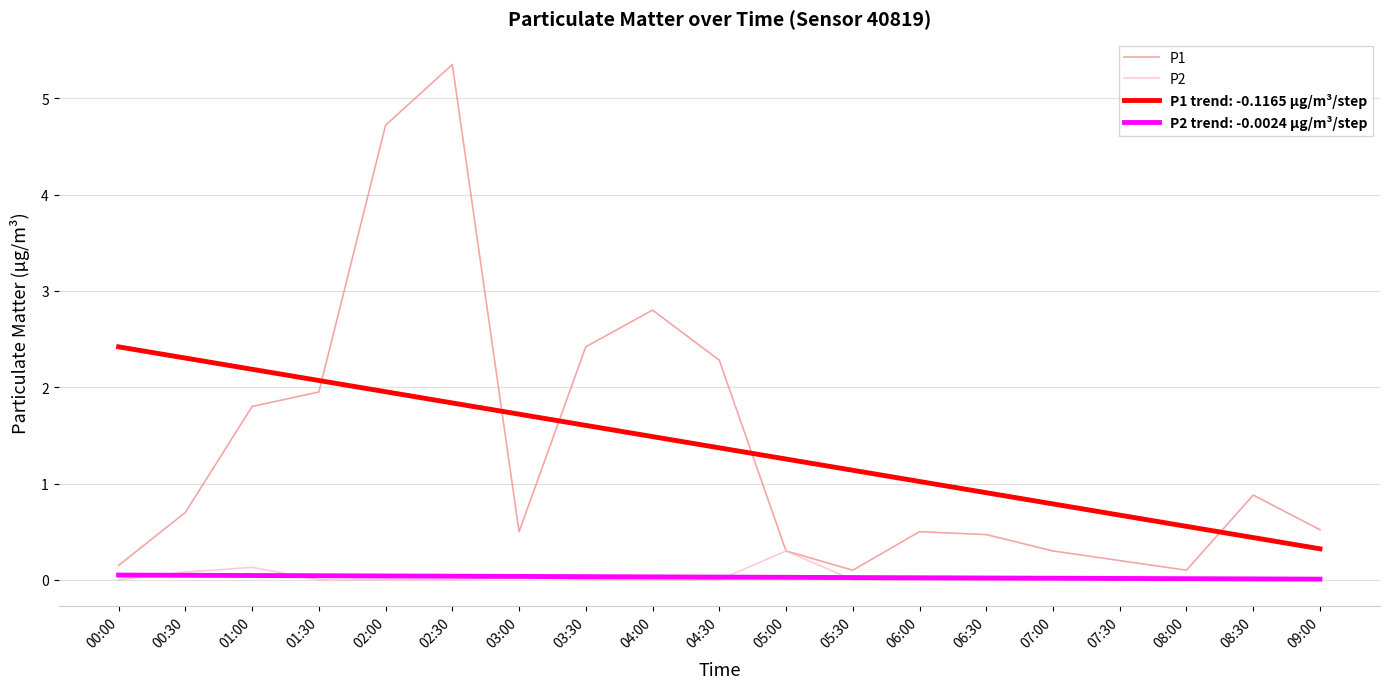

What is the sum of all P1 values?

26.0